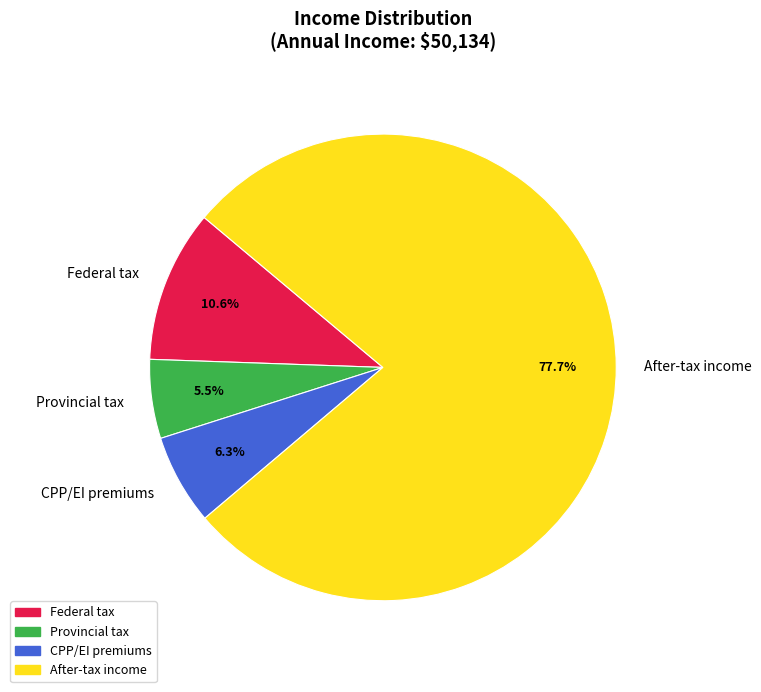

Does any single category account for the majority?

Yes